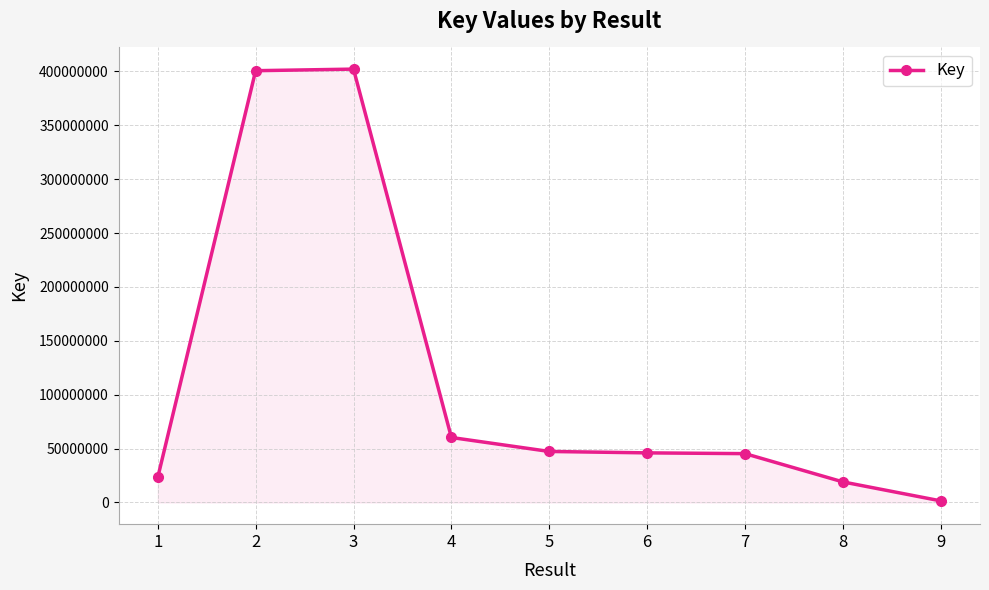

What is the change in value from 4 to 6?

-14267586